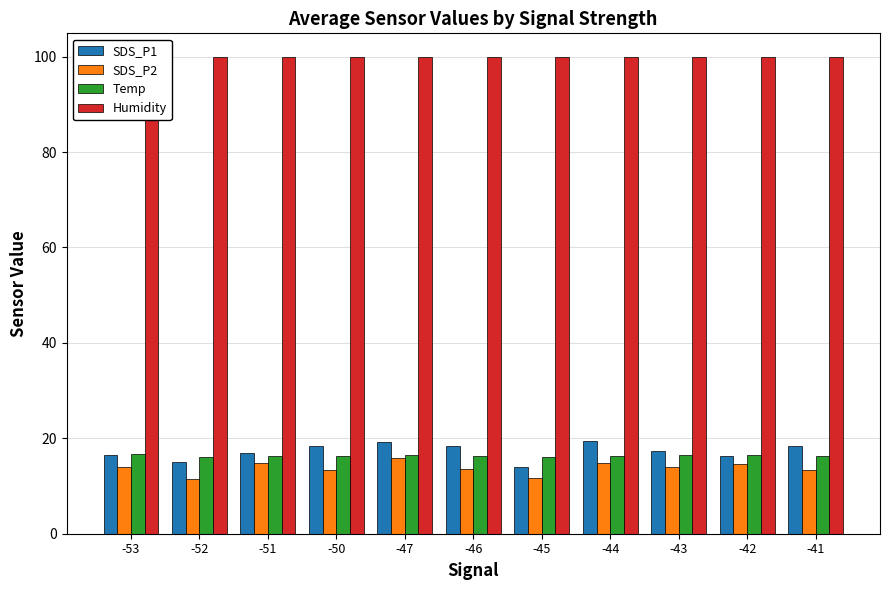

The value of Temp at -41 is 6.7. True or false?

False